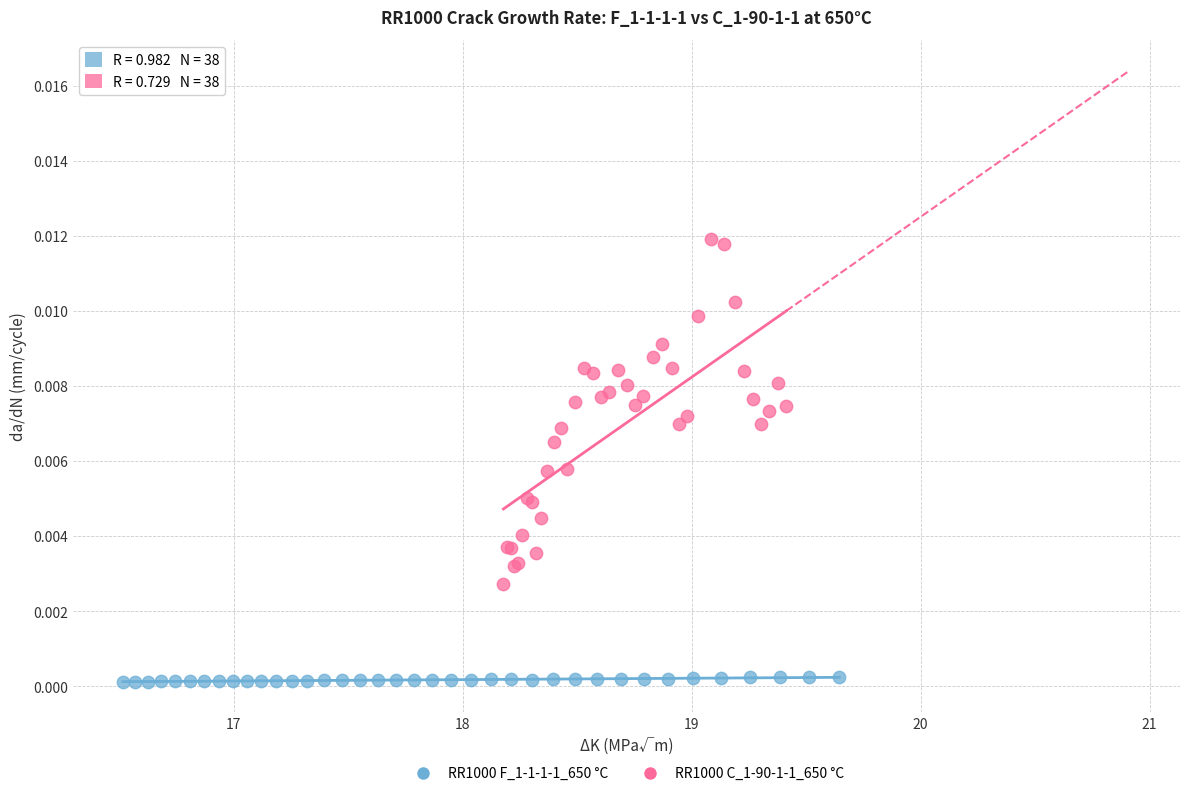

Which series has the largest Y range (max minus min)?

RR1000 C_1-90-1-1_650 °C